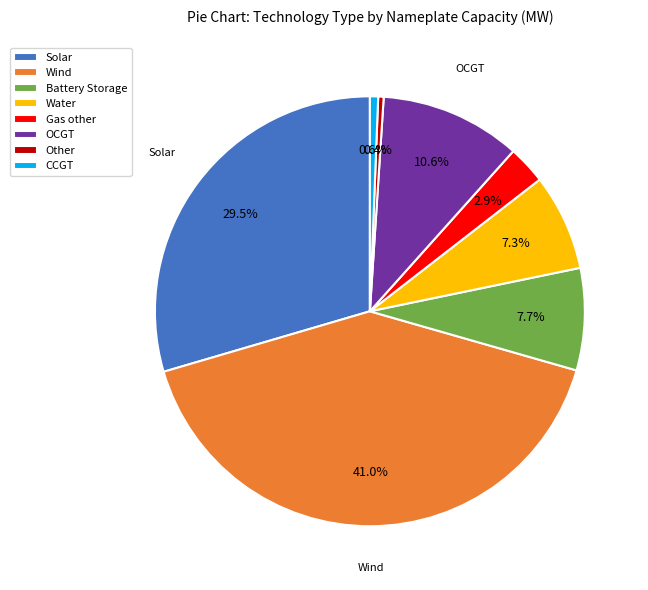

To the nearest percent, what is the combined percentage of Other and Battery Storage?

8%